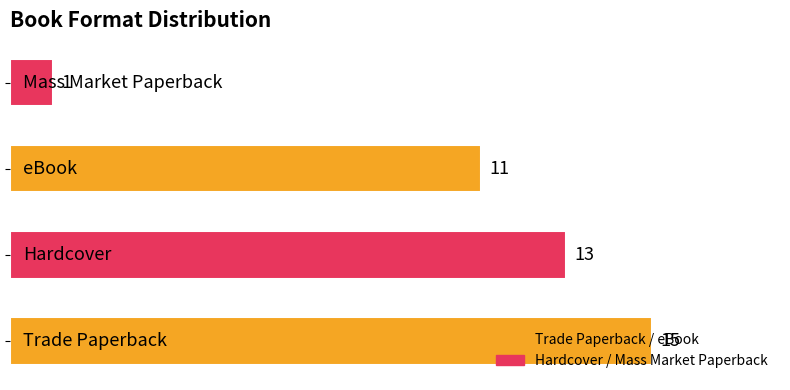

What is the maximum value shown in the chart?

15